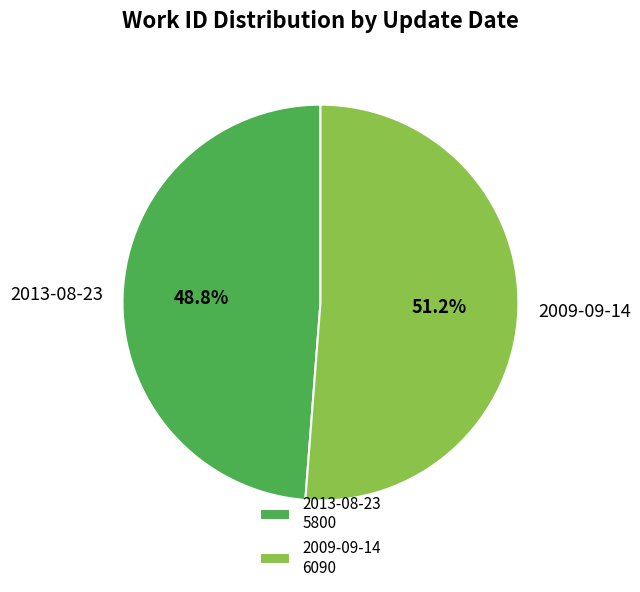

To the nearest percent, what portion does 2013-08-23 represent?

49%